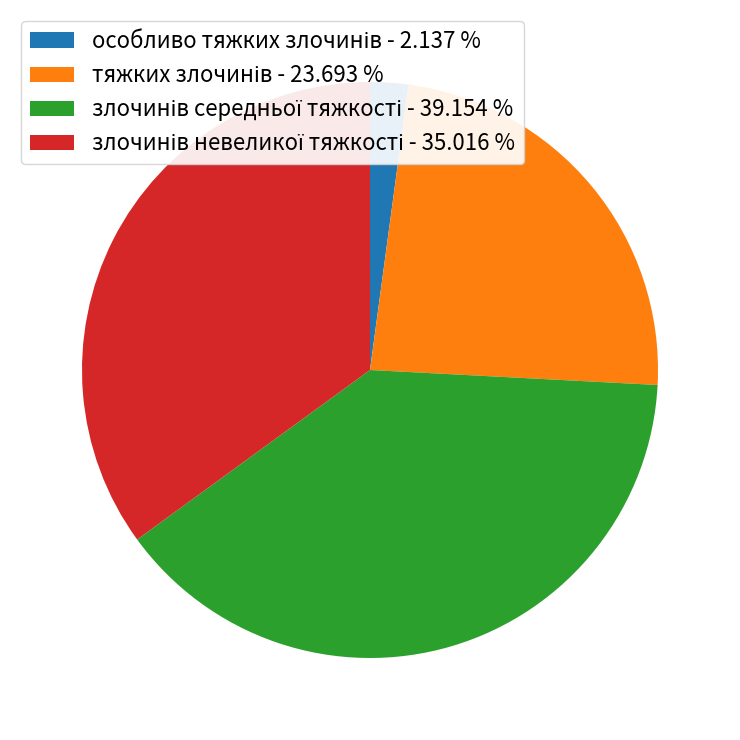

Is there a majority slice in this chart?

No